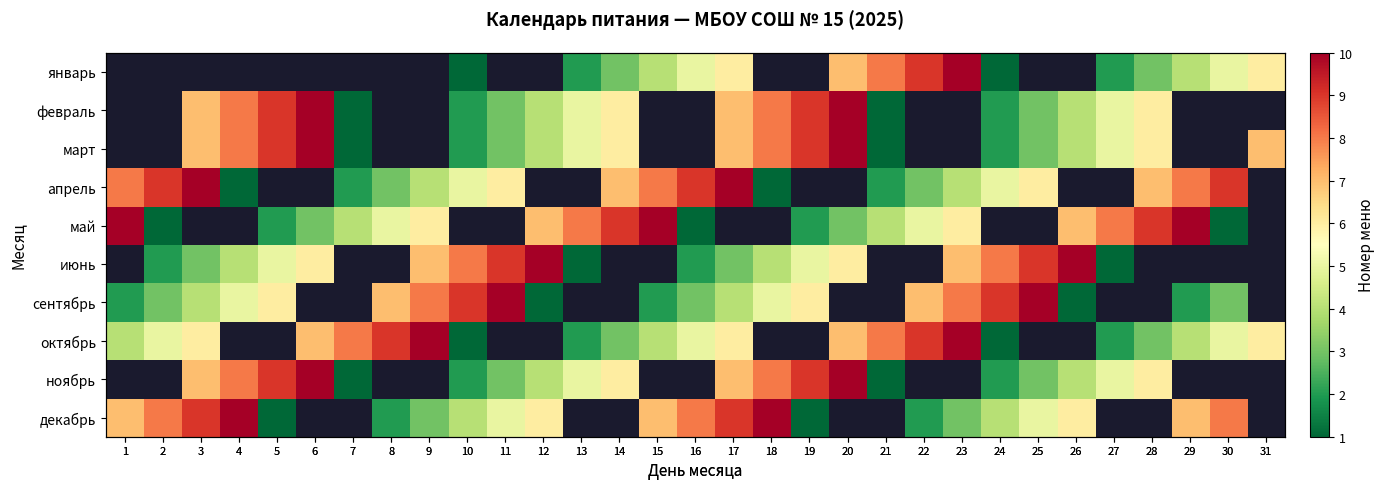

Which series changed the most between 2 and 12?

июнь